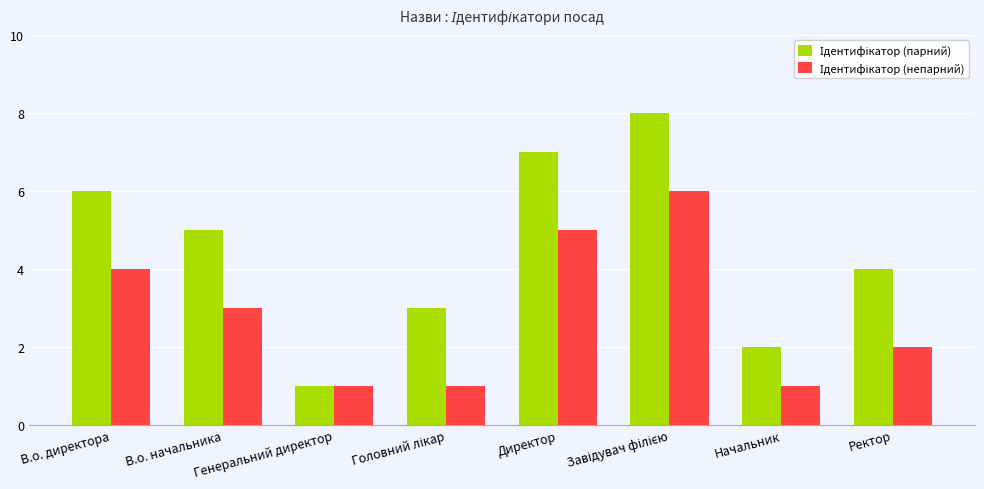

What is the greatest value displayed?

8